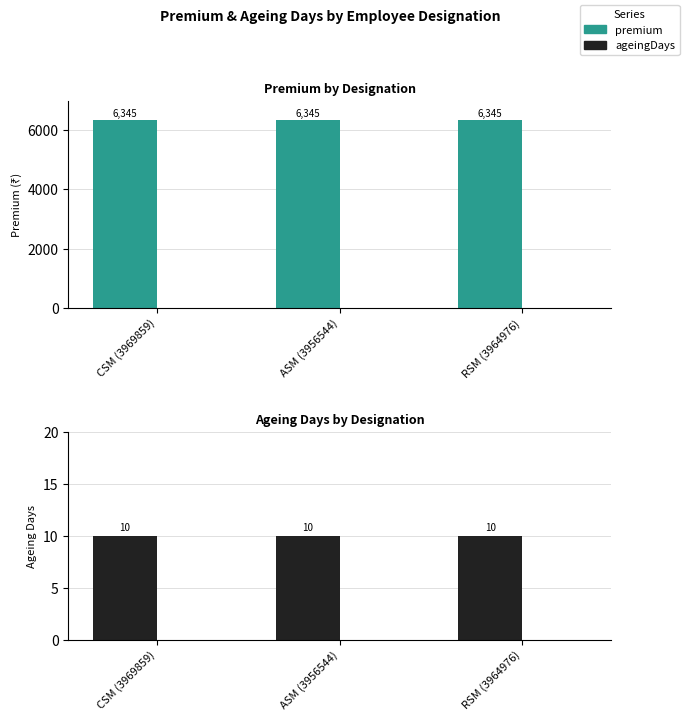

Which series has the largest total across all categories?

premium